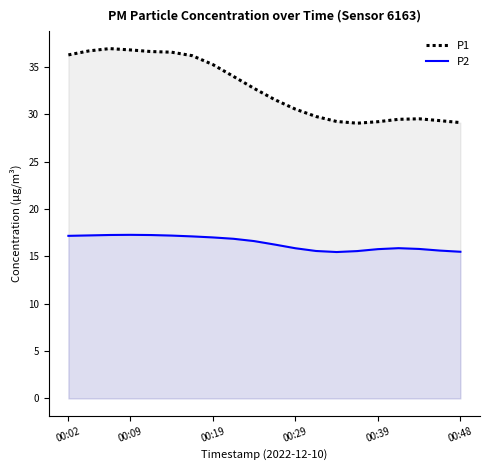

Rank the series at 00:29 from lowest to highest value.

P2, P1